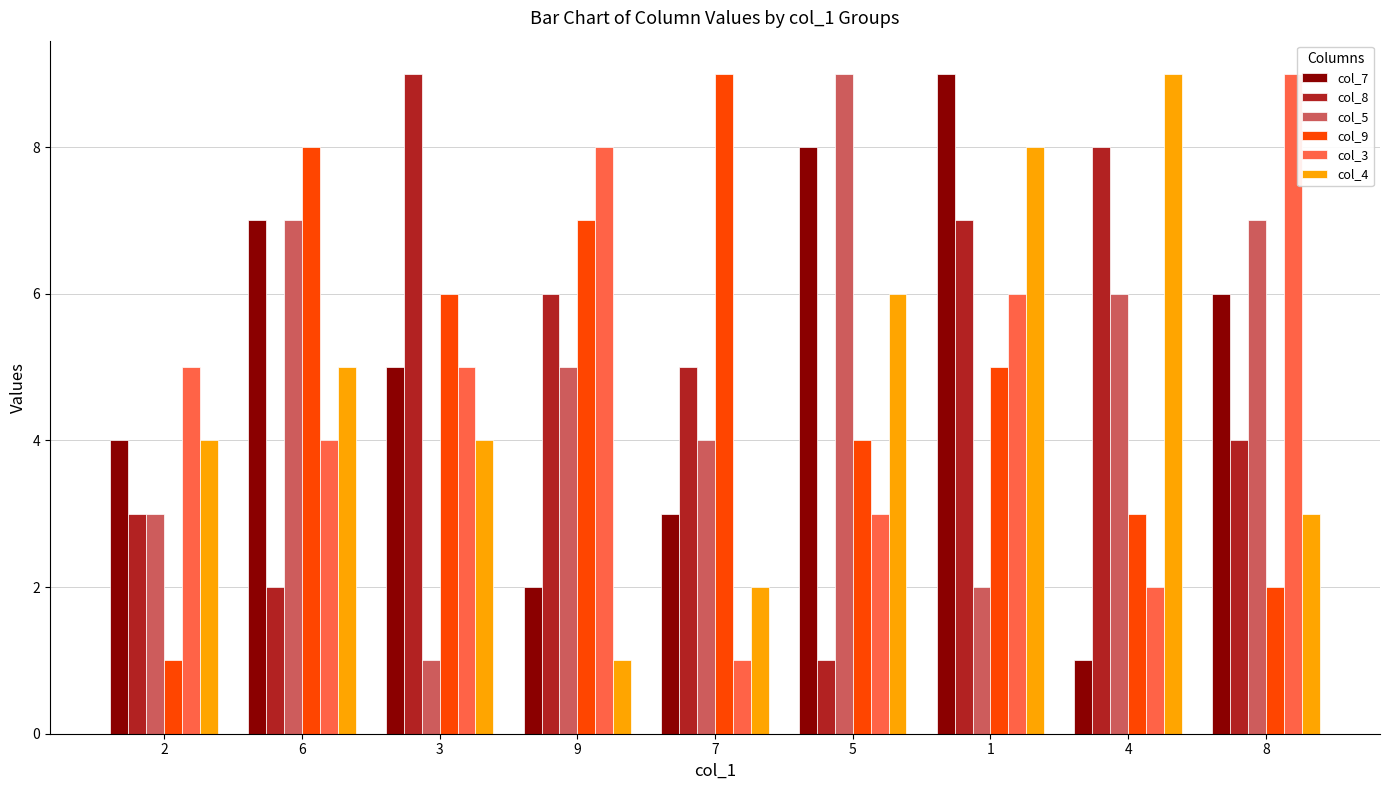

Is the value of col_3 at 2 greater than the value of col_5 at 5?

No